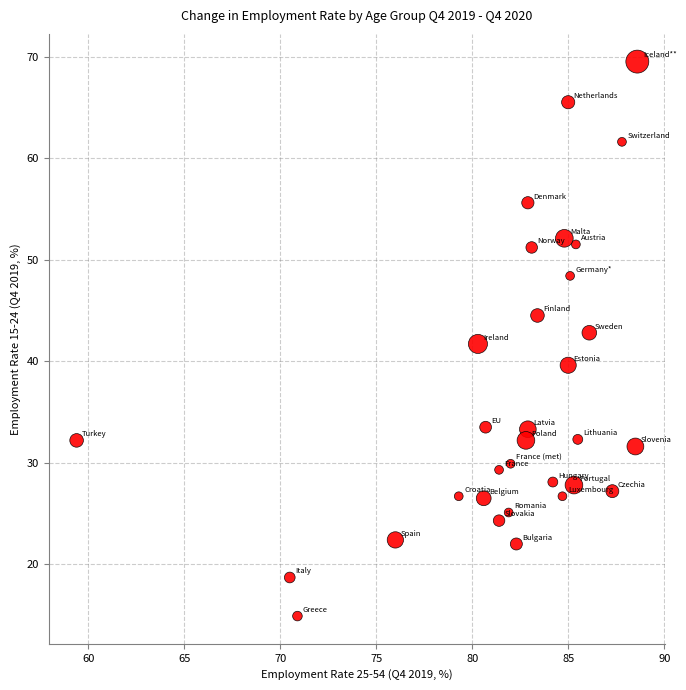

What is the range of X values (max minus min)?

29.2